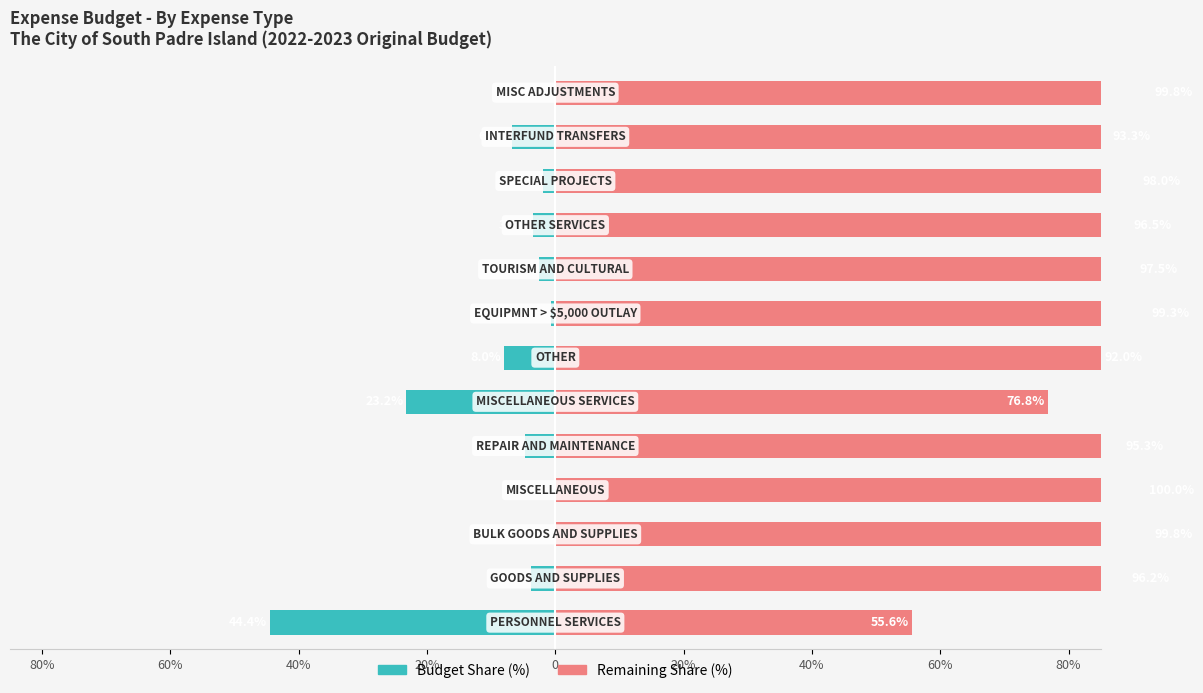

What is the sum of the Budget Share (%) values at 60% and 20%?

-27.0